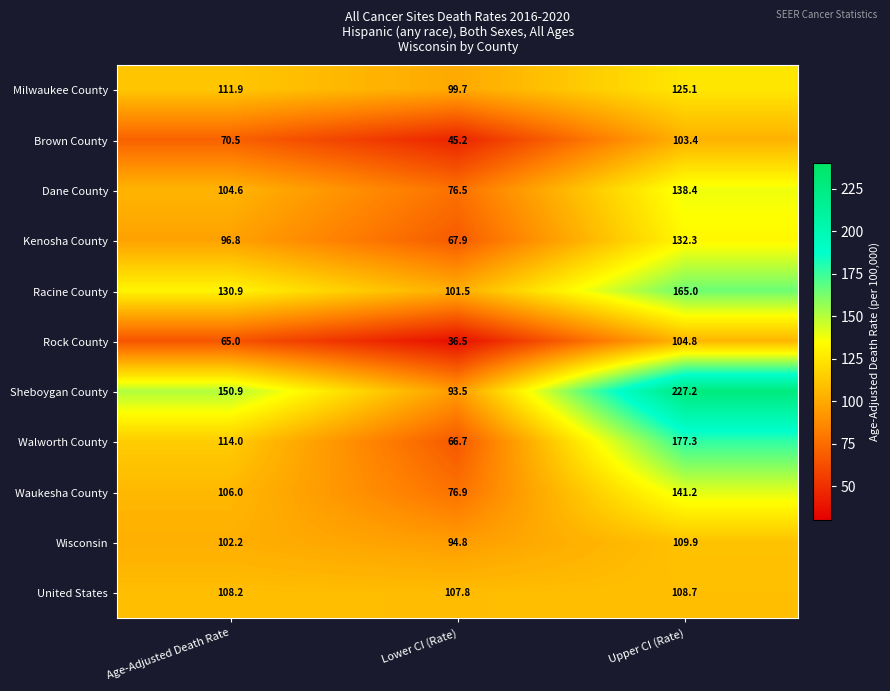

What value does the Waukesha County series have at Age-Adjusted Death Rate?

106.0